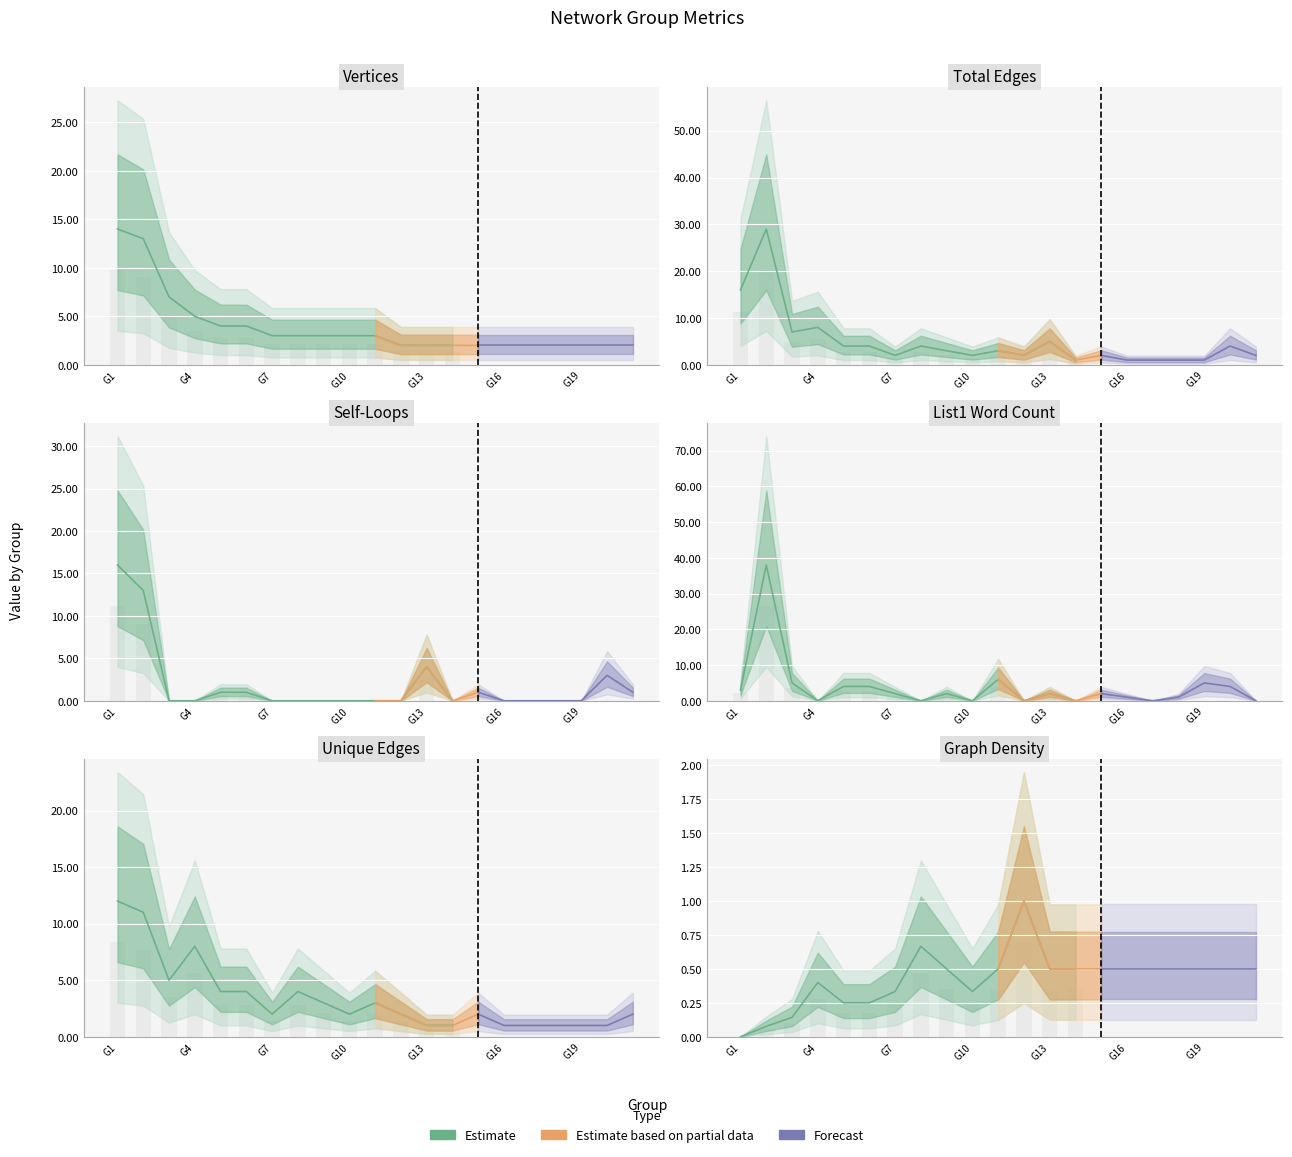

List the series in order of their peak value, lowest first.

Graph Density, Unique Edges, Vertices, Self-Loops, Total Edges, List1 Word Count